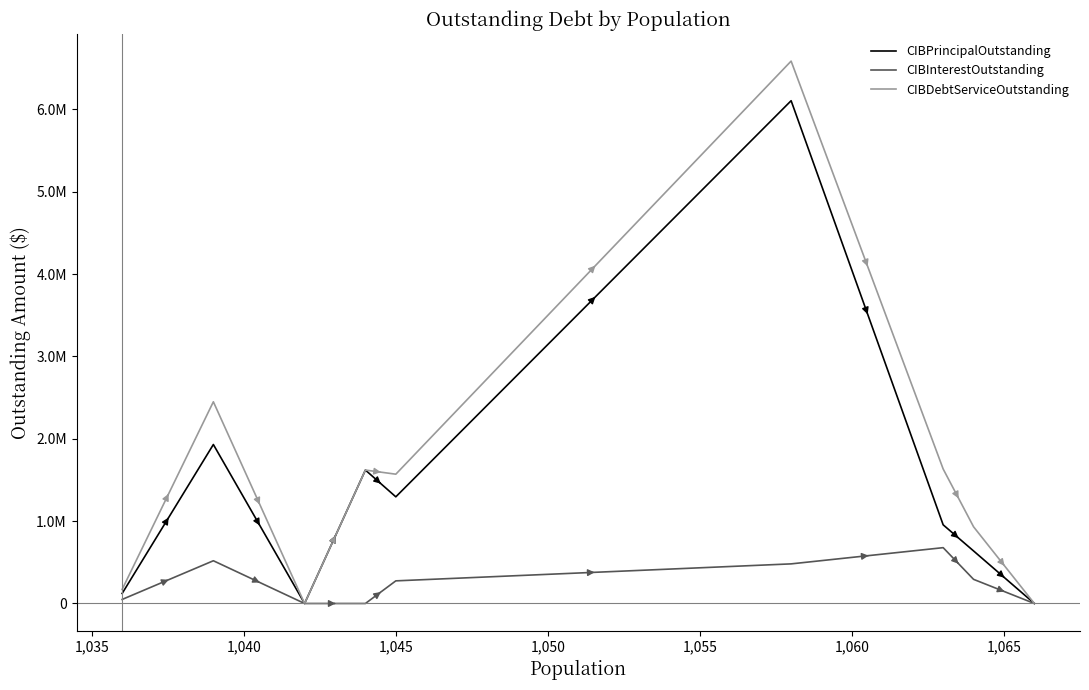

True or false: CIBPrincipalOutstanding and CIBDebtServiceOutstanding intersect in this chart.

False